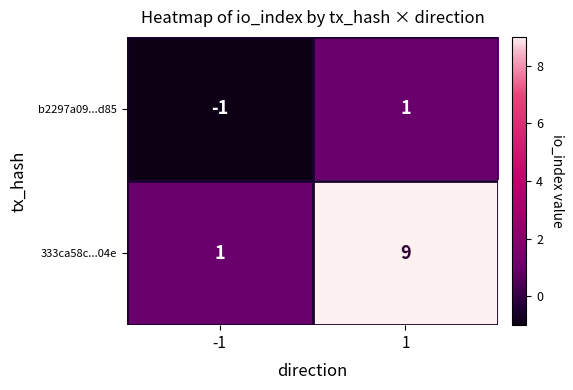

Which series changed the most between -1 and 1?

333ca58c...04e